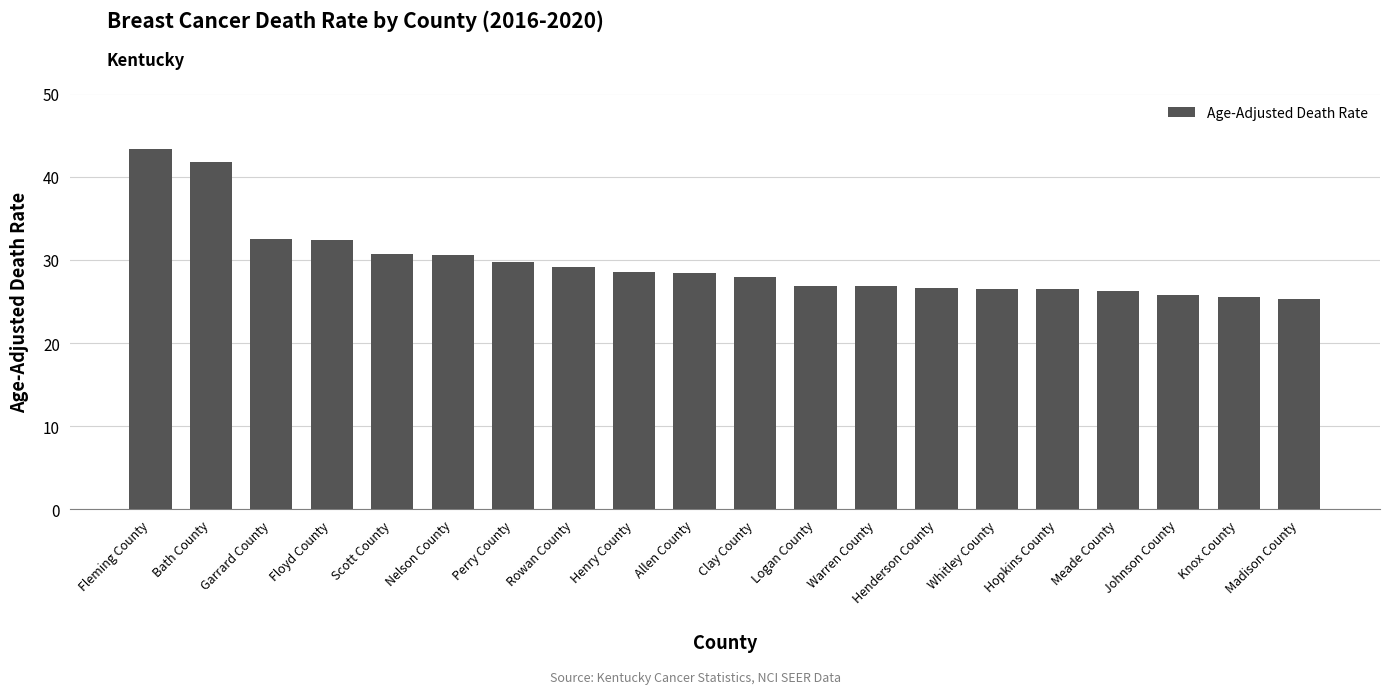

Read the value at Rowan County.

29.1